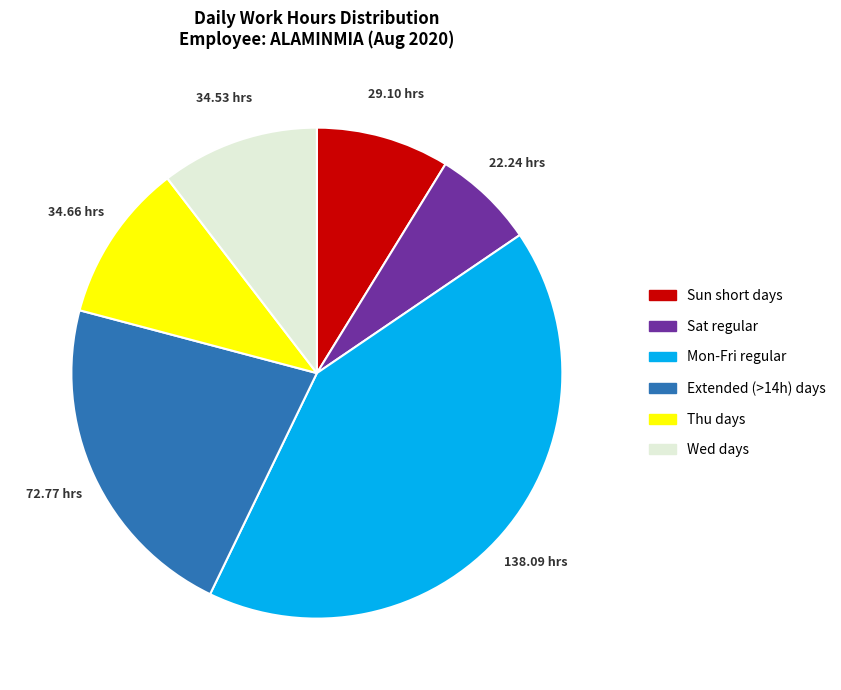

Is there any slice that represents more than half of the pie?

No